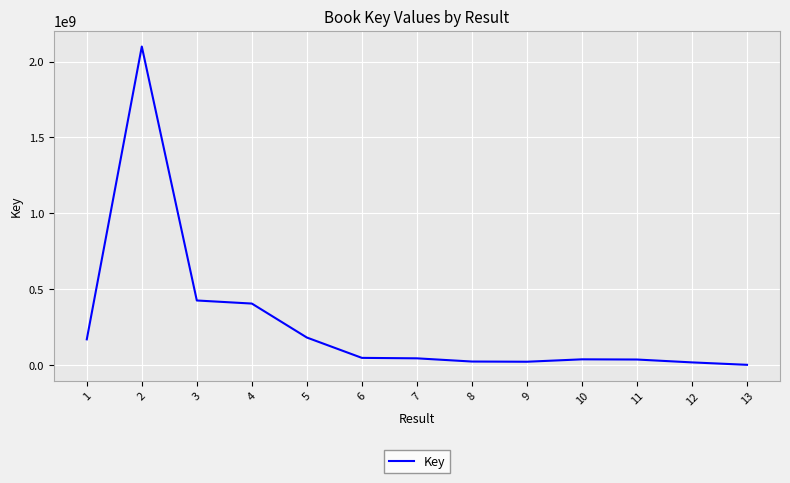

How many lines are shown in the chart?

1